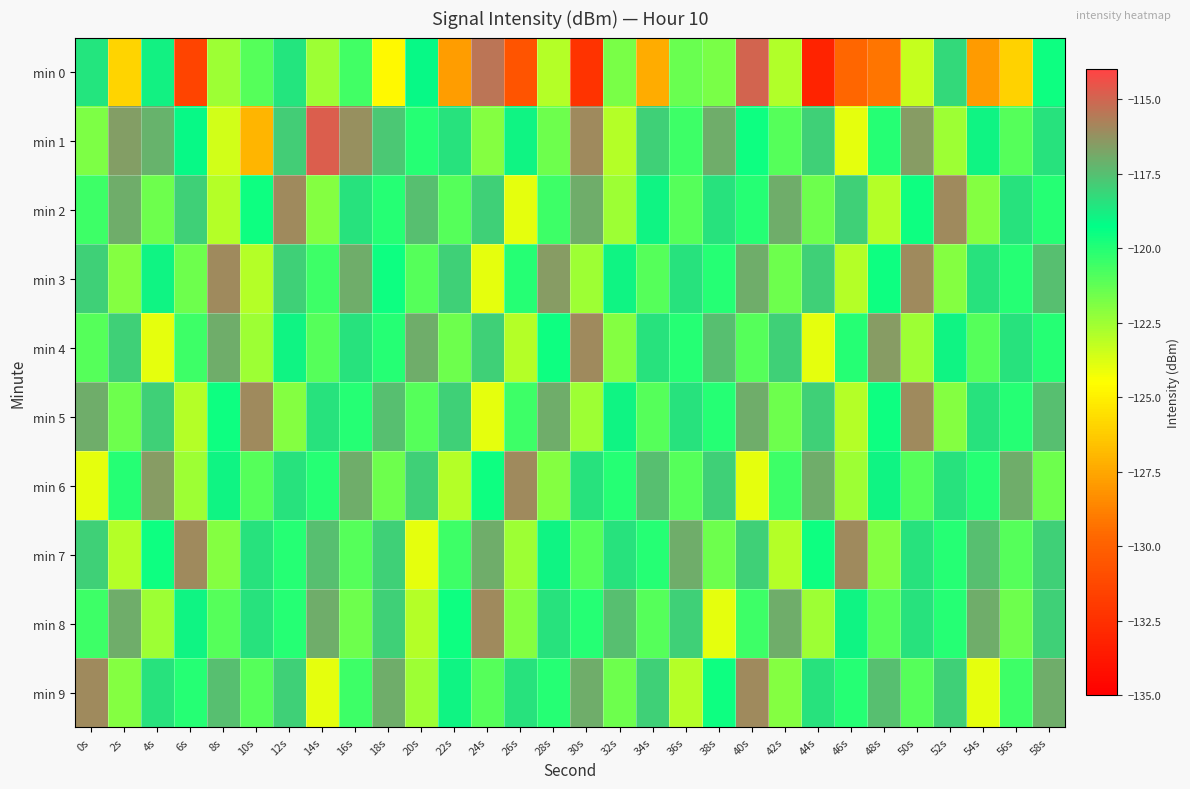

Reading left to right, extract all data points from this chart.

min 0: 0s=-118.5	2s=-126.0	4s=-118.9	6s=-131.4	8s=-122.5	10s=-121.0	12s=-118.6	14s=-122.5	16s=-120.6	18s=-124.7	20s=-119.1	22s=-127.8	24s=-115.5	26s=-130.6	28s=-122.9	30s=-132.3	32s=-121.7	34s=-127.3	36s=-121.4	38s=-121.8	40s=-114.9	42s=-122.9	44s=-133.2	46s=-129.7	48s=-129.2	50s=-123.3	52s=-118.2	54s=-127.9	56s=-126.0	58s=-119.6
min 1: 0s=-121.8	2s=-116.6	4s=-117.2	6s=-119.1	8s=-123.5	10s=-127.0	12s=-117.9	14s=-114.7	16s=-116.2	18s=-117.8	20s=-120.0	22s=-118.5	24s=-122.0	26s=-119.0	28s=-121.5	30s=-116.0	32s=-123.0	34s=-118.0	36s=-120.5	38s=-117.0	40s=-119.5	42s=-121.0	44s=-118.0	46s=-124.0	48s=-120.0	50s=-116.5	52s=-122.5	54s=-119.0	56s=-121.0	58s=-118.5
min 2: 0s=-120.5	2s=-117.0	4s=-121.5	6s=-118.0	8s=-123.0	10s=-119.5	12s=-116.0	14s=-122.0	16s=-118.5	18s=-120.0	20s=-117.5	22s=-121.0	24s=-118.0	26s=-124.0	28s=-120.5	30s=-117.0	32s=-122.5	34s=-119.0	36s=-121.0	38s=-118.5	40s=-120.0	42s=-117.0	44s=-121.5	46s=-118.0	48s=-123.0	50s=-119.5	52s=-116.0	54s=-122.0	56s=-118.5	58s=-120.0
min 3: 0s=-118.0	2s=-122.0	4s=-119.0	6s=-121.5	8s=-116.0	10s=-123.0	12s=-118.0	14s=-120.5	16s=-117.0	18s=-119.5	20s=-121.0	22s=-118.0	24s=-124.0	26s=-120.0	28s=-116.5	30s=-122.5	32s=-119.0	34s=-121.0	36s=-118.5	38s=-120.0	40s=-117.0	42s=-121.5	44s=-118.0	46s=-123.0	48s=-119.5	50s=-116.0	52s=-122.0	54s=-118.5	56s=-120.0	58s=-117.5
min 4: 0s=-121.0	2s=-118.0	4s=-124.0	6s=-120.5	8s=-117.0	10s=-122.5	12s=-119.0	14s=-121.0	16s=-118.5	18s=-120.0	20s=-117.0	22s=-121.5	24s=-118.0	26s=-123.0	28s=-119.5	30s=-116.0	32s=-122.0	34s=-118.5	36s=-120.0	38s=-117.5	40s=-121.0	42s=-118.0	44s=-124.0	46s=-120.0	48s=-116.5	50s=-122.5	52s=-119.0	54s=-121.0	56s=-118.5	58s=-120.0
min 5: 0s=-117.0	2s=-121.5	4s=-118.0	6s=-123.0	8s=-119.5	10s=-116.0	12s=-122.0	14s=-118.5	16s=-120.0	18s=-117.5	20s=-121.0	22s=-118.0	24s=-124.0	26s=-120.5	28s=-117.0	30s=-122.5	32s=-119.0	34s=-121.0	36s=-118.5	38s=-120.0	40s=-117.0	42s=-121.5	44s=-118.0	46s=-123.0	48s=-119.5	50s=-116.0	52s=-122.0	54s=-118.5	56s=-120.0	58s=-117.5
min 6: 0s=-124.0	2s=-120.0	4s=-116.5	6s=-122.5	8s=-119.0	10s=-121.0	12s=-118.5	14s=-120.0	16s=-117.0	18s=-121.5	20s=-118.0	22s=-123.0	24s=-119.5	26s=-116.0	28s=-122.0	30s=-118.5	32s=-120.0	34s=-117.5	36s=-121.0	38s=-118.0	40s=-124.0	42s=-120.5	44s=-117.0	46s=-122.5	48s=-119.0	50s=-121.0	52s=-118.5	54s=-120.0	56s=-117.0	58s=-121.5
min 7: 0s=-118.0	2s=-123.0	4s=-119.5	6s=-116.0	8s=-122.0	10s=-118.5	12s=-120.0	14s=-117.5	16s=-121.0	18s=-118.0	20s=-124.0	22s=-120.5	24s=-117.0	26s=-122.5	28s=-119.0	30s=-121.0	32s=-118.5	34s=-120.0	36s=-117.0	38s=-121.5	40s=-118.0	42s=-123.0	44s=-119.5	46s=-116.0	48s=-122.0	50s=-118.5	52s=-120.0	54s=-117.5	56s=-121.0	58s=-118.0
min 8: 0s=-120.5	2s=-117.0	4s=-122.5	6s=-119.0	8s=-121.0	10s=-118.5	12s=-120.0	14s=-117.0	16s=-121.5	18s=-118.0	20s=-123.0	22s=-119.5	24s=-116.0	26s=-122.0	28s=-118.5	30s=-120.0	32s=-117.5	34s=-121.0	36s=-118.0	38s=-124.0	40s=-120.5	42s=-117.0	44s=-122.5	46s=-119.0	48s=-121.0	50s=-118.5	52s=-120.0	54s=-117.0	56s=-121.5	58s=-118.0
min 9: 0s=-116.0	2s=-122.0	4s=-118.5	6s=-120.0	8s=-117.5	10s=-121.0	12s=-118.0	14s=-124.0	16s=-120.5	18s=-117.0	20s=-122.5	22s=-119.0	24s=-121.0	26s=-118.5	28s=-120.0	30s=-117.0	32s=-121.5	34s=-118.0	36s=-123.0	38s=-119.5	40s=-116.0	42s=-122.0	44s=-118.5	46s=-120.0	48s=-117.5	50s=-121.0	52s=-118.0	54s=-124.0	56s=-120.5	58s=-117.0